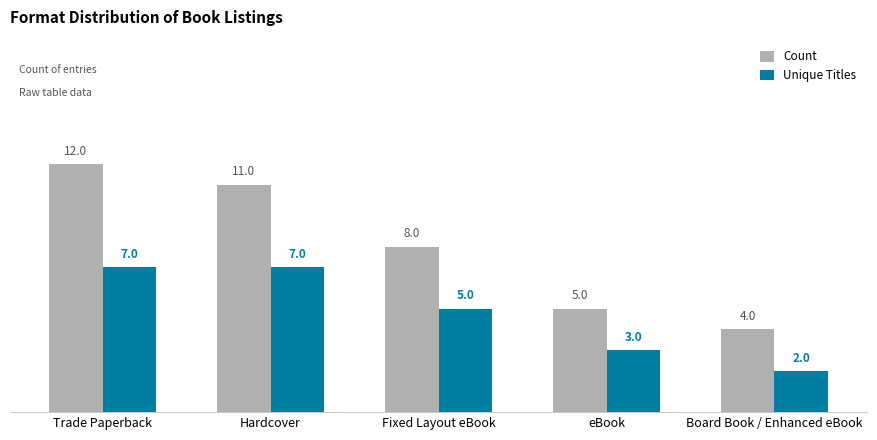

True or false: Count has a value of 5 at eBook.

True